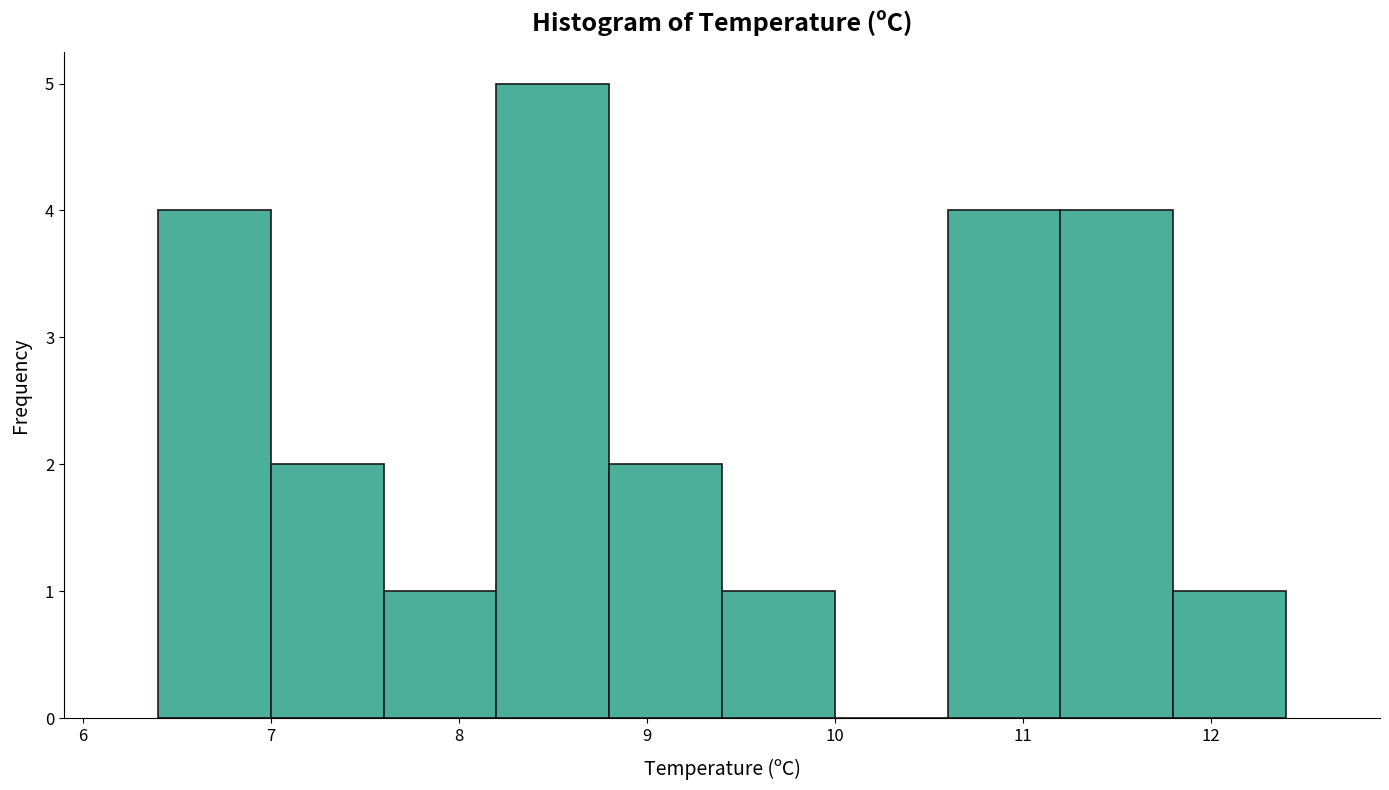

Which range on the x-axis has the tallest bar?

8.2 to 8.8